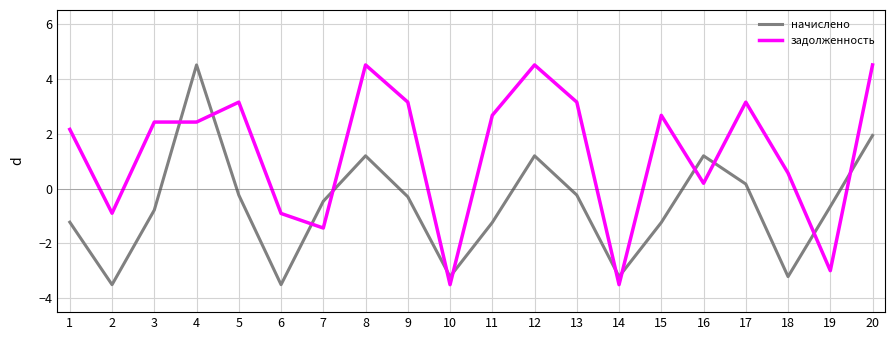

What is the minimum value for начислено?

-3.5